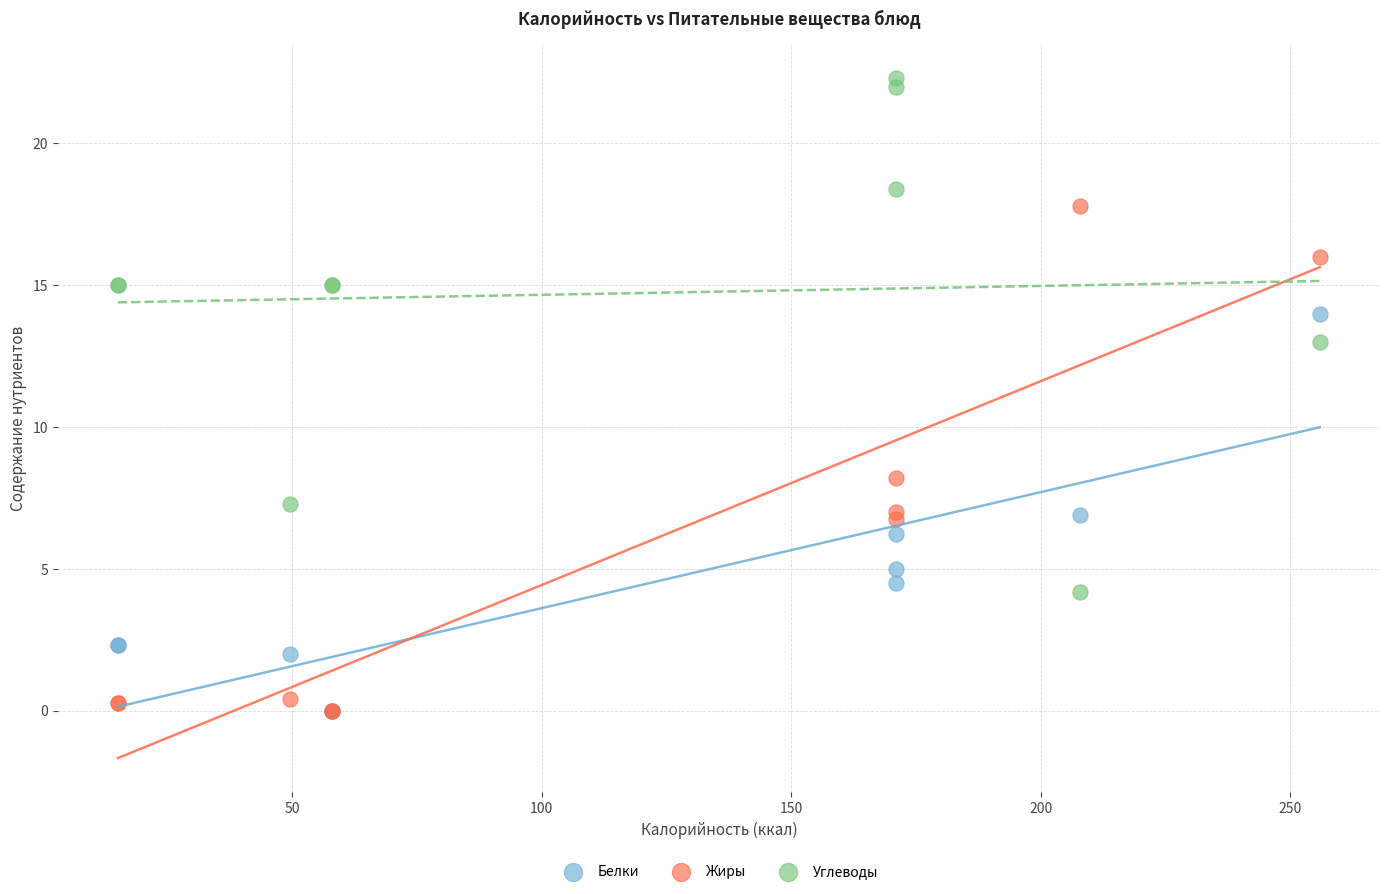

Across all series, what Y value is closest to 11?

13.0